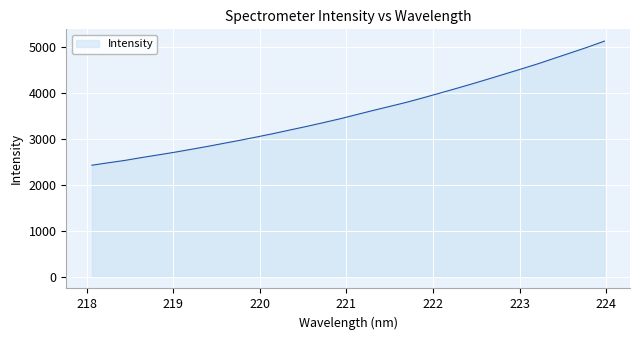

What is the smallest value displayed?

2425.2